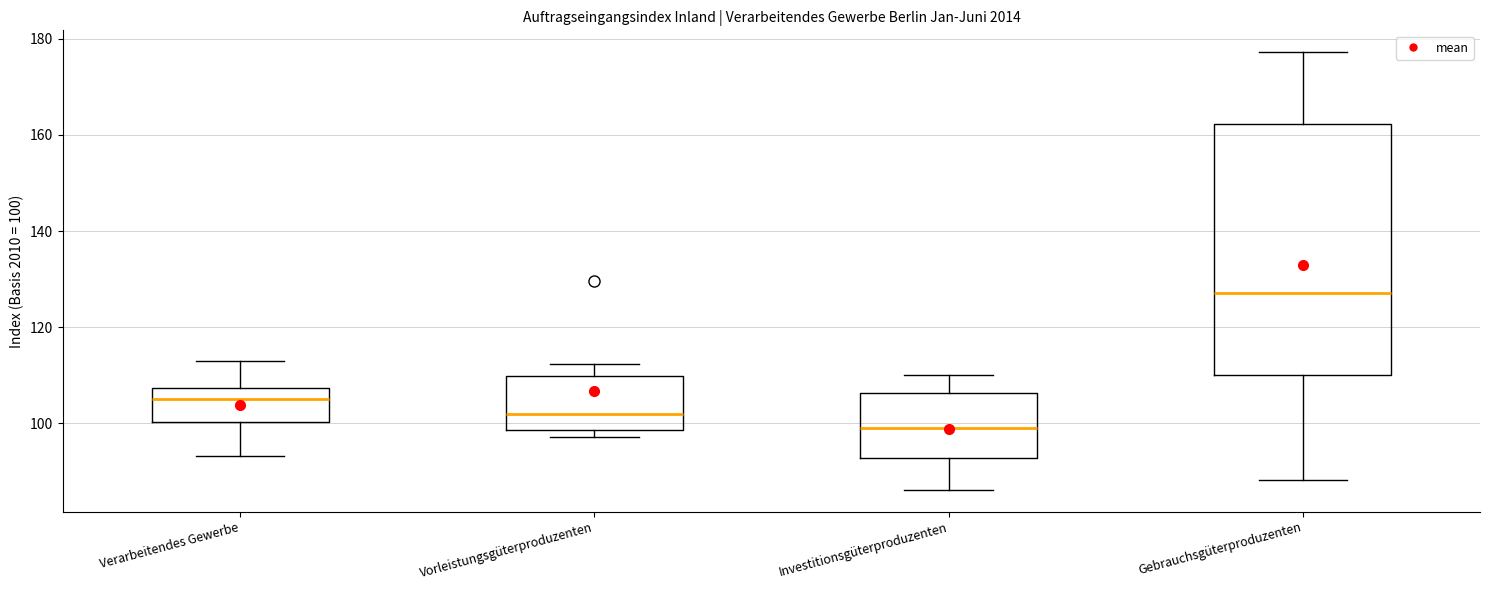

Which box's median line is the highest?

Gebrauchsgüterproduzenten